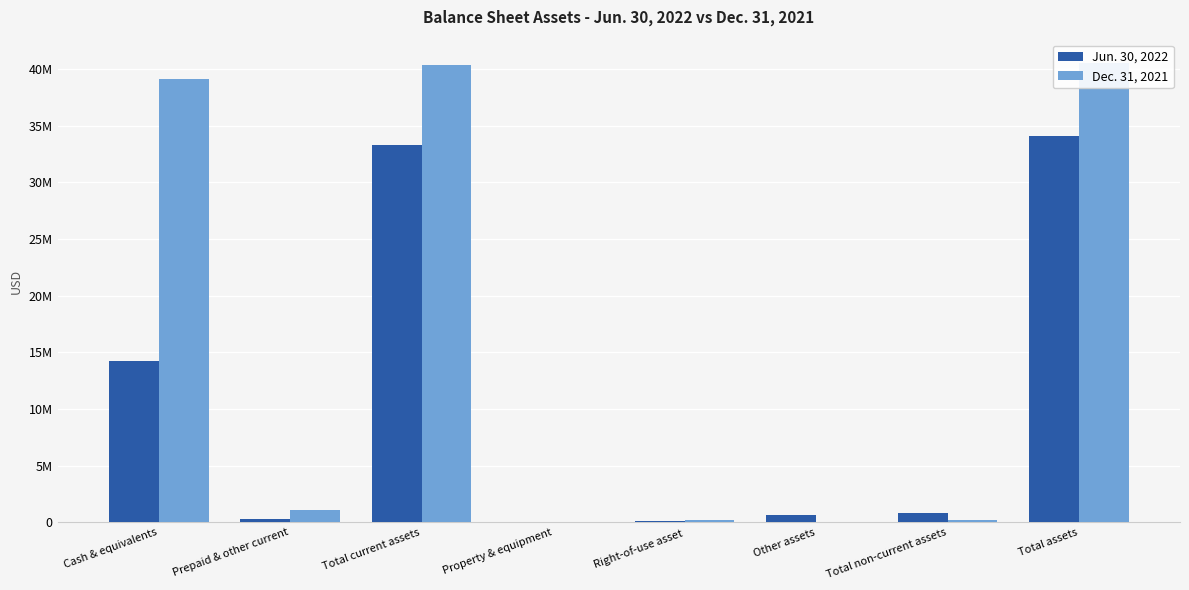

What is the label of the 3rd bar from the left?

Total current assets